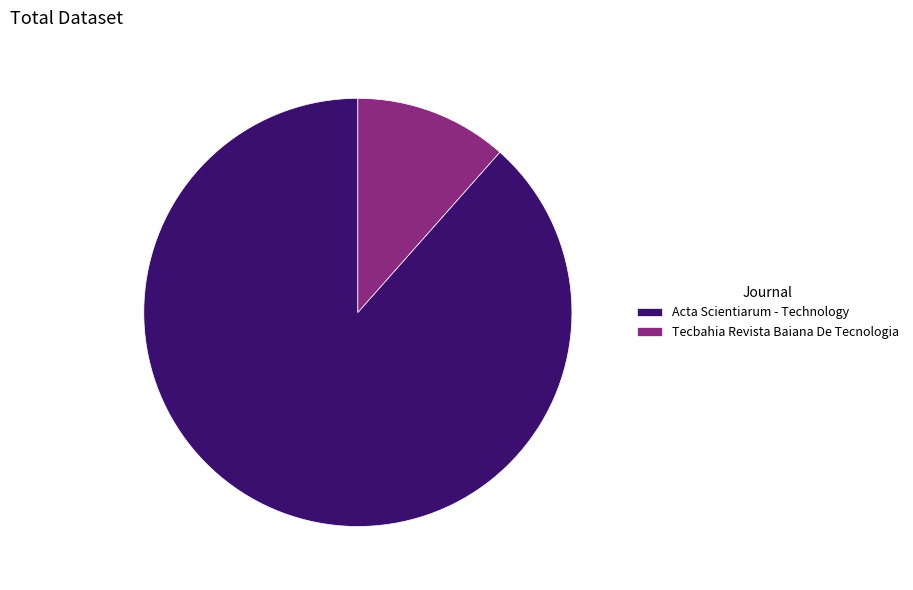

What is the largest slice in the pie chart?

Acta Scientiarum - Technology